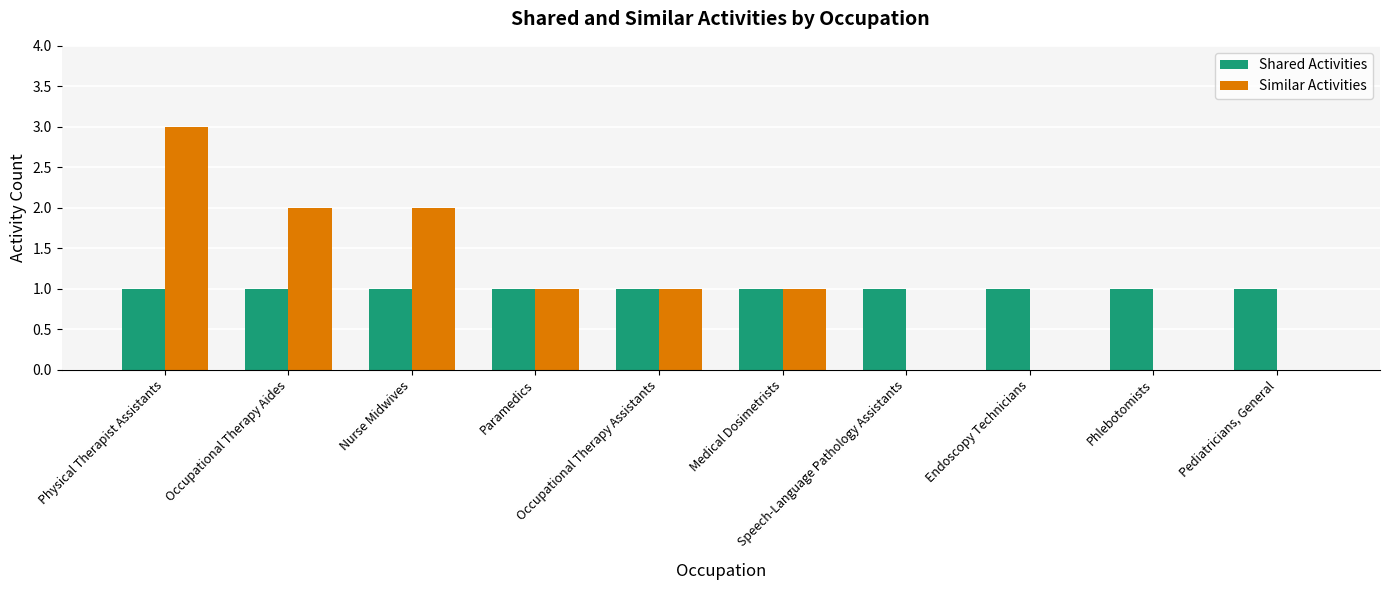

What is the maximum value shown in the chart?

3